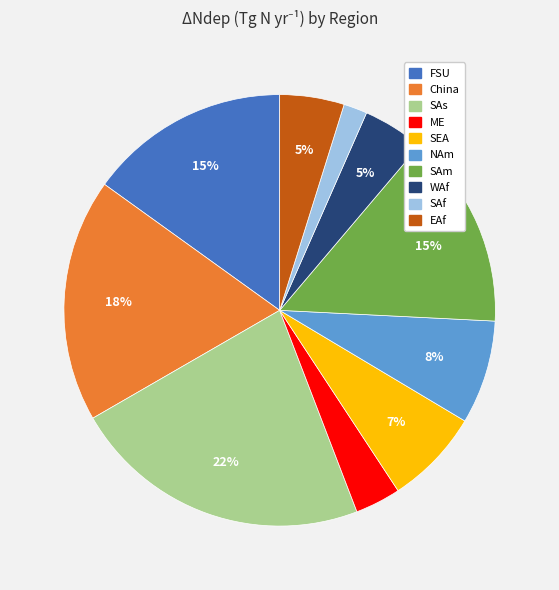

To the nearest percent, what percentage of the pie is SAf?

2%